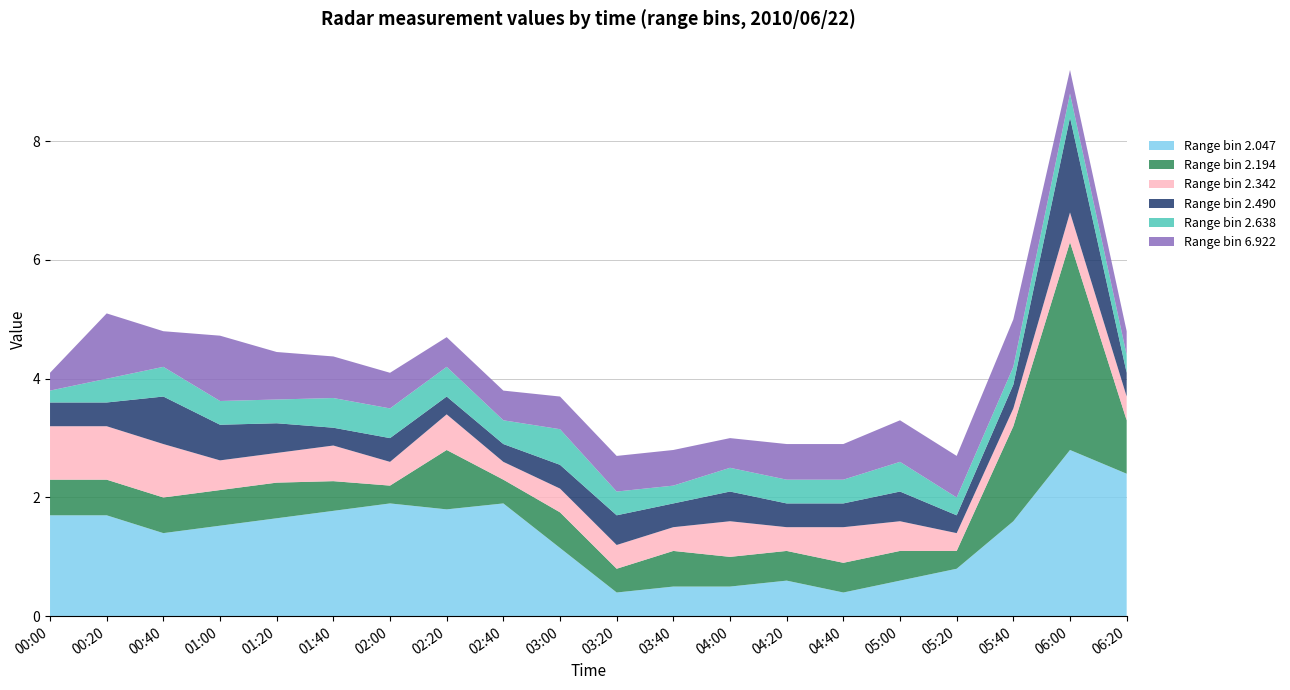

True or false: Range bin 2.047 has a value of 0.7 at 01:00.

False